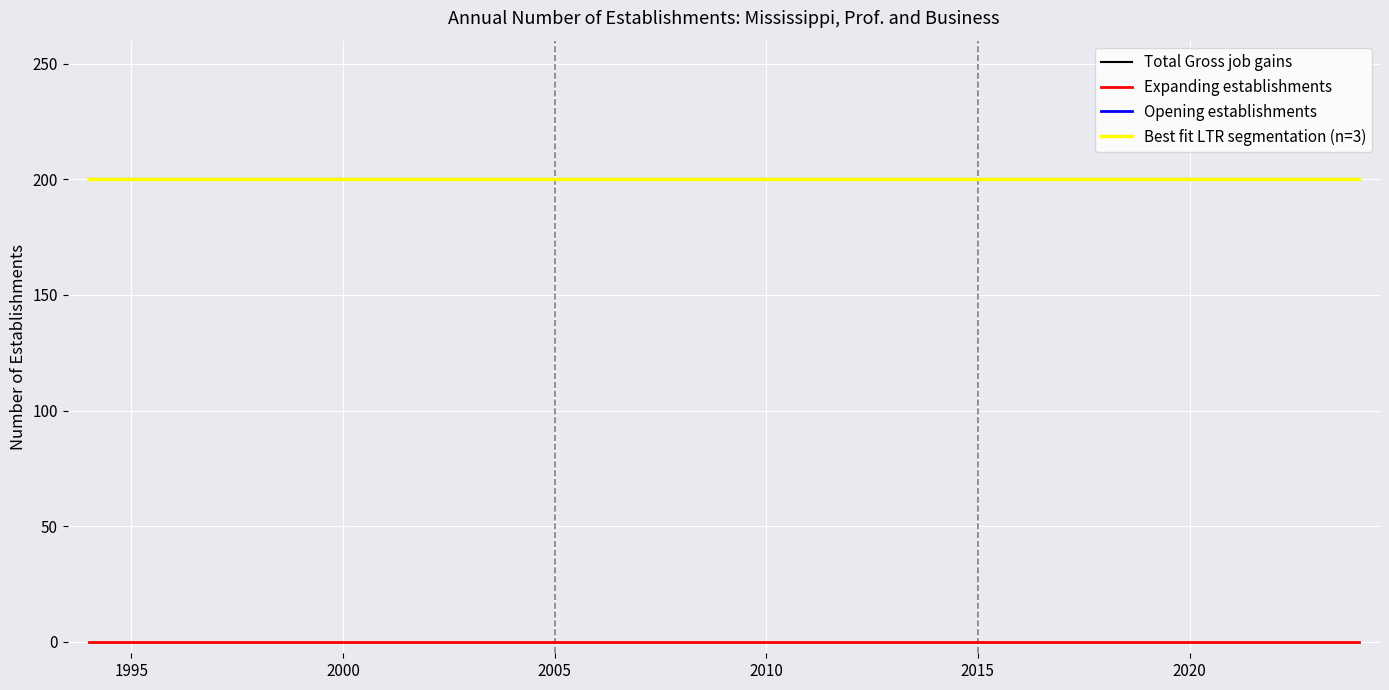

Does the chart display data point markers on the line(s)?

No